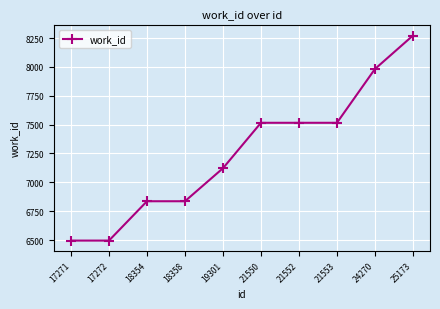

What is the sum of the values at 21552 and 18354?

14352